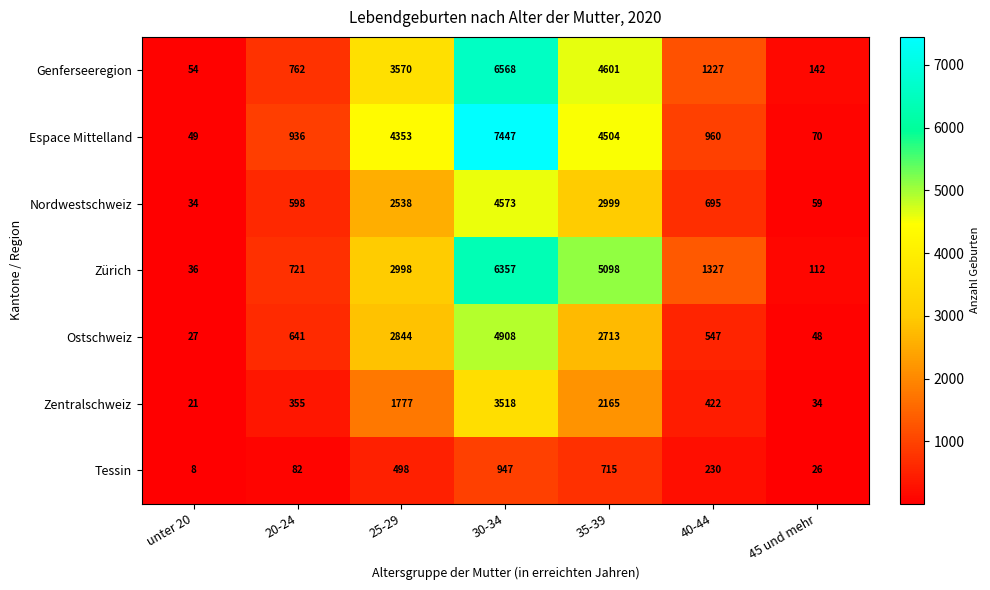

Which series has the largest range (max minus min)?

Espace Mittelland